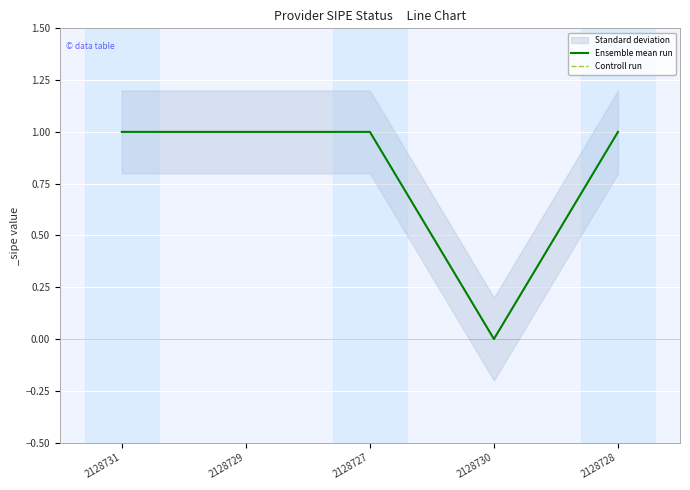

Reading left to right, extract all data points from this chart.

Ensemble mean run: 1	1	1	0	1
Controll run: 1	1	1	0	1